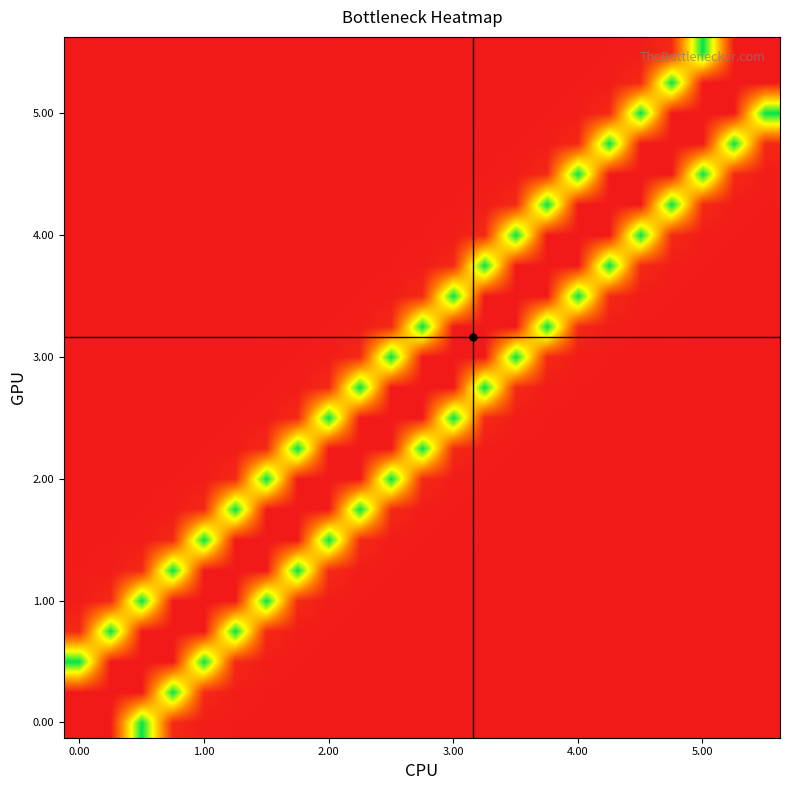

Count the number of data series in this chart.

23